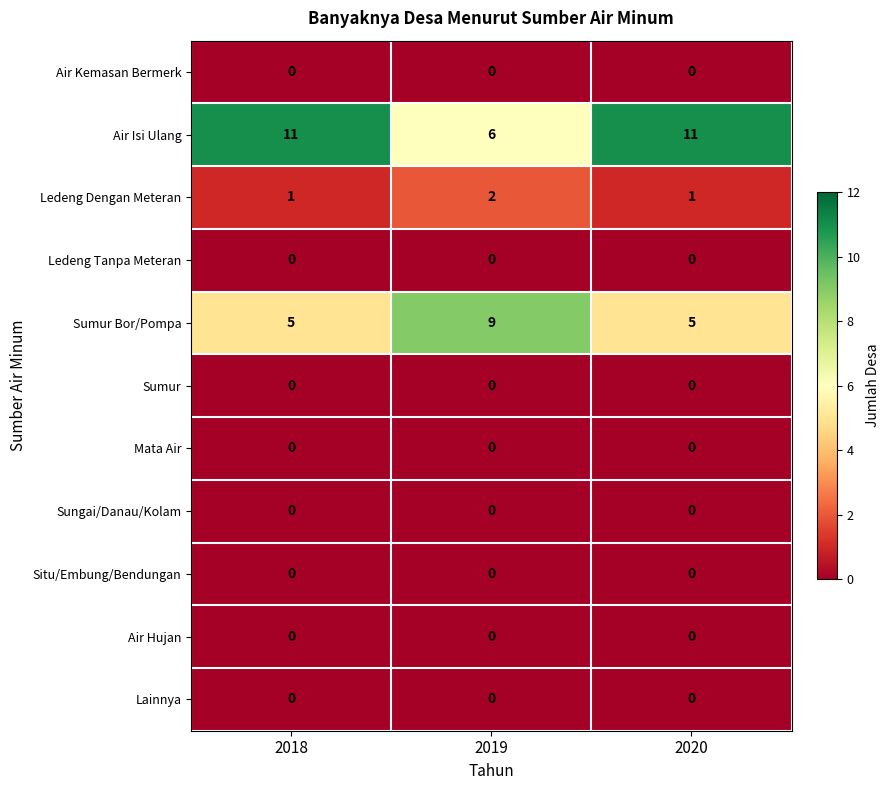

What is the difference between the highest and lowest values at 2020?

11